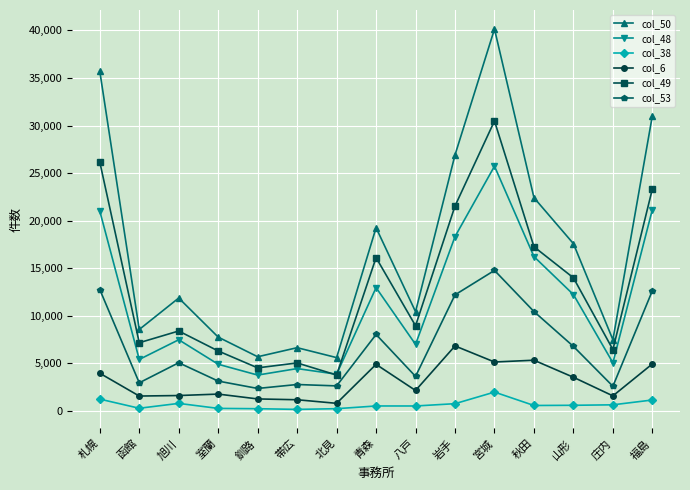

At which category does the chart reach its peak across all series?

宮城